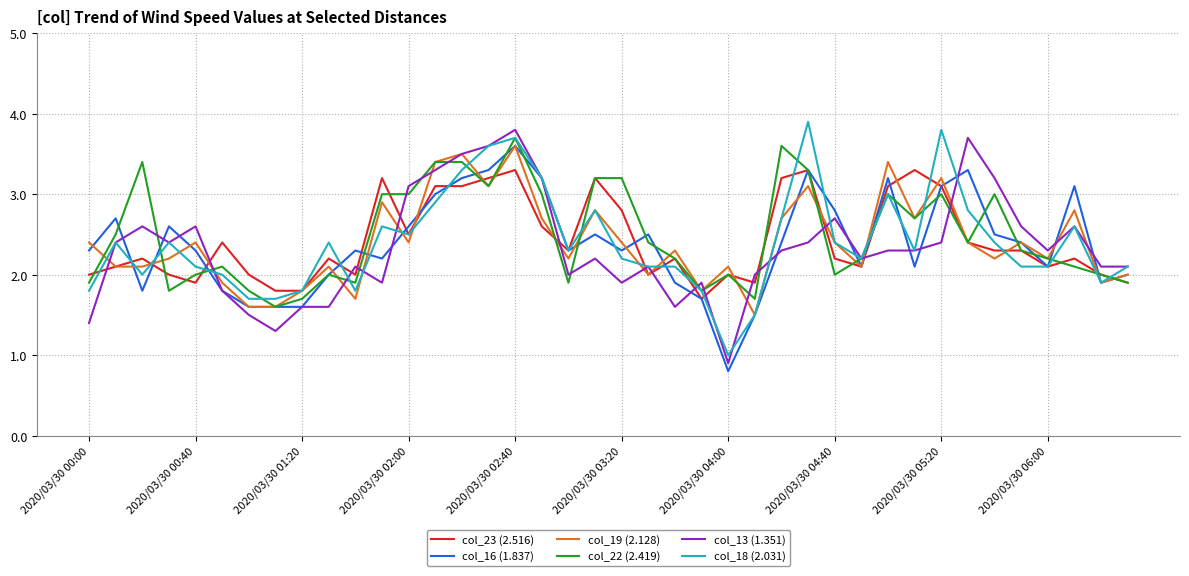

What is the greatest value displayed?

3.9